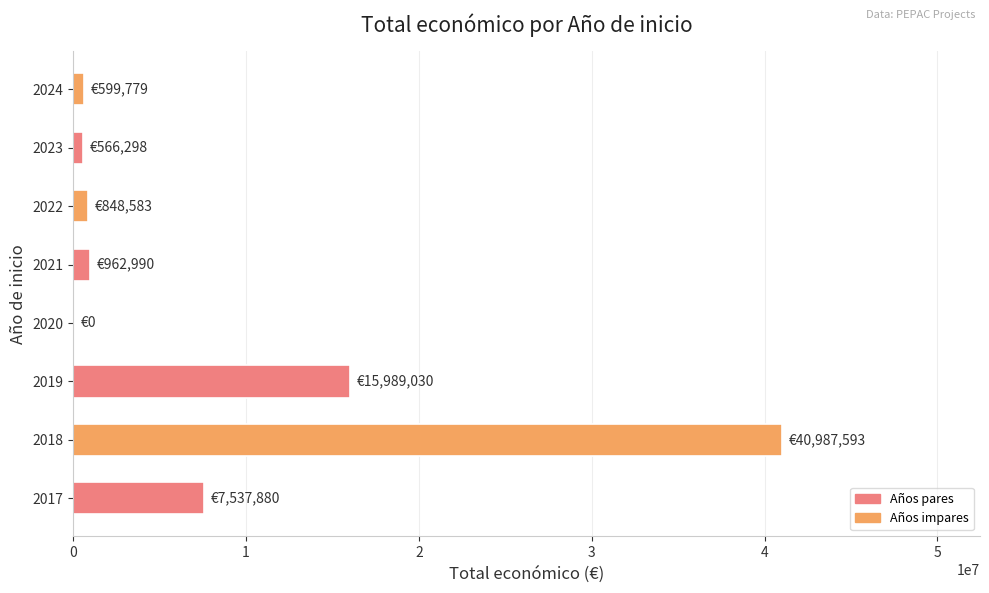

Does the chart contain stacked bars?

No